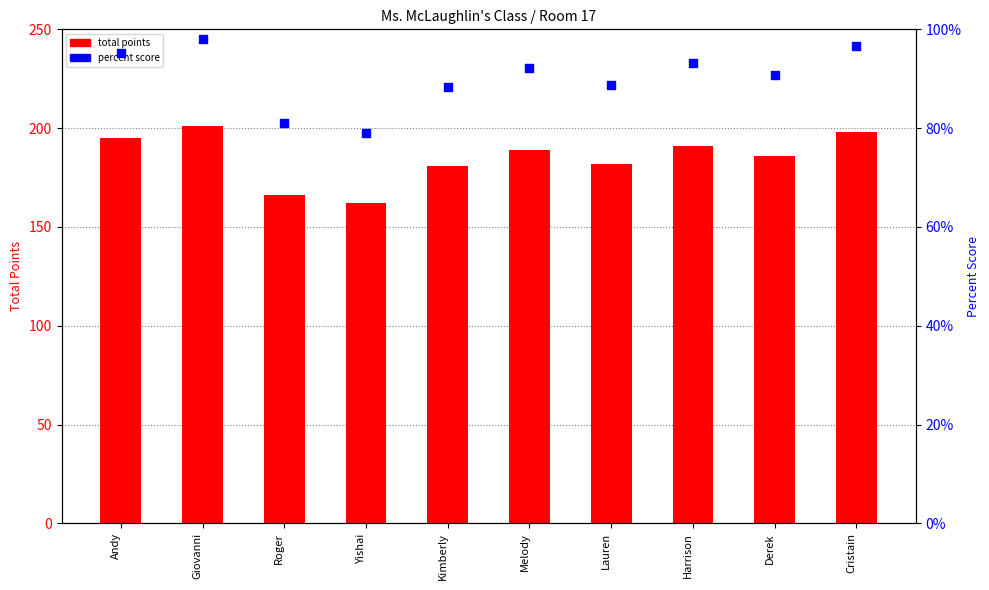

At how many categories does at least one series exceed 195?

2